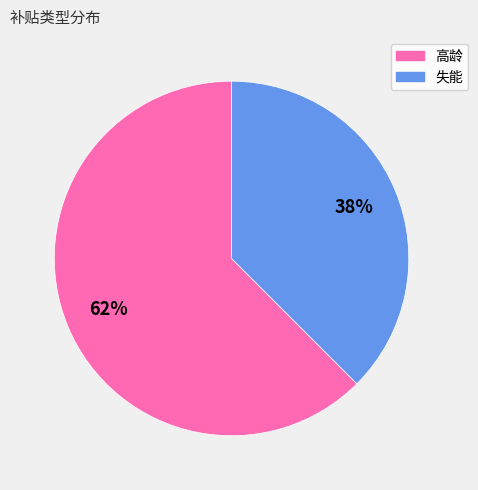

To the nearest percent, what portion does 失能 represent?

38%